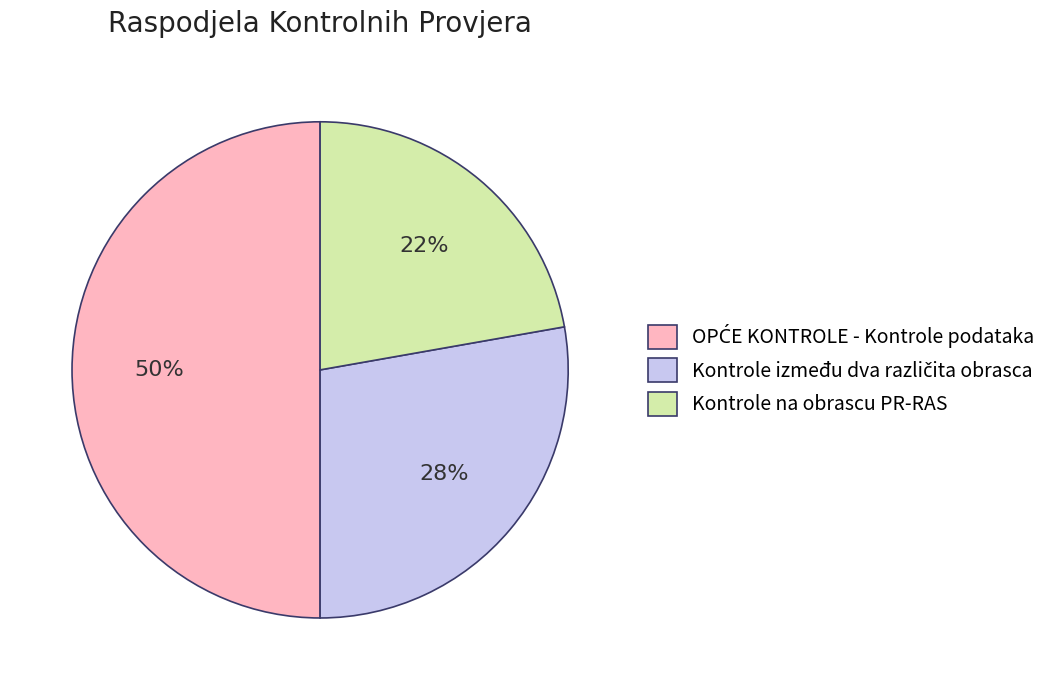

To the nearest percent, what portion does Kontrole na obrascu PR-RAS represent?

22%